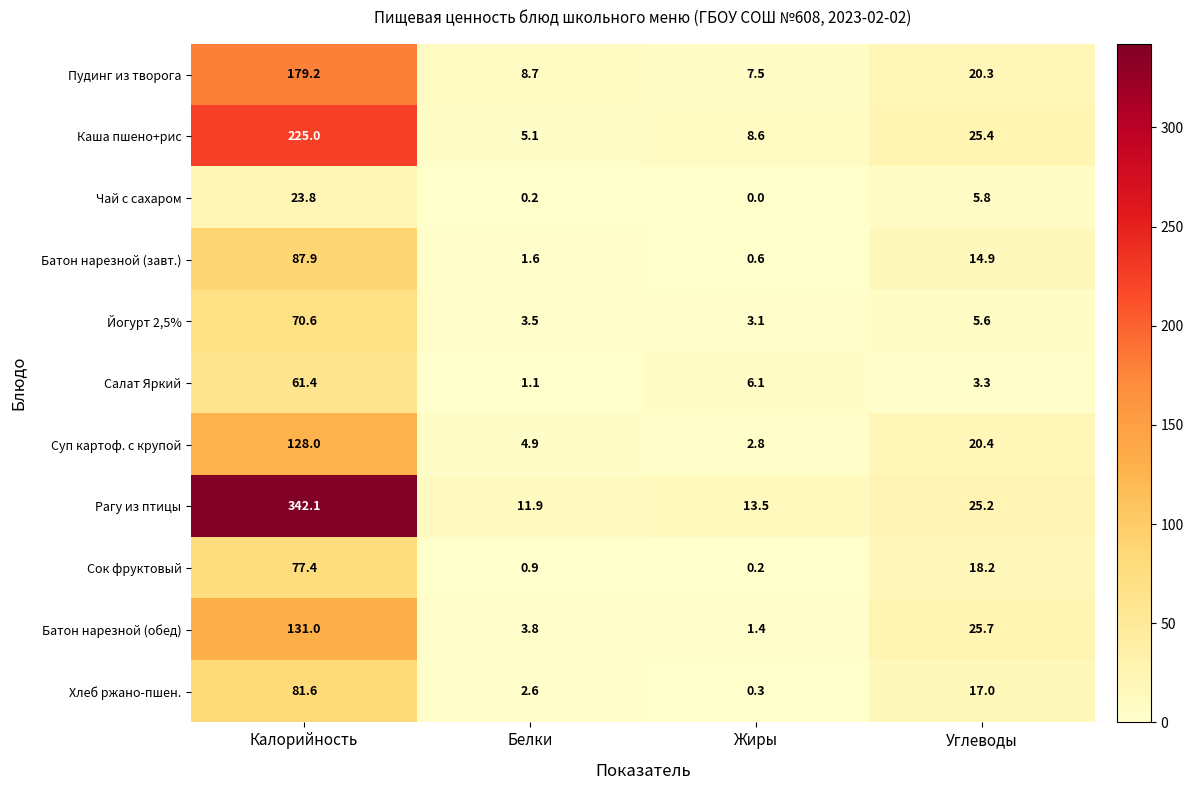

What is the difference between the second highest and minimum values in the Суп картоф. с крупой series?

17.6